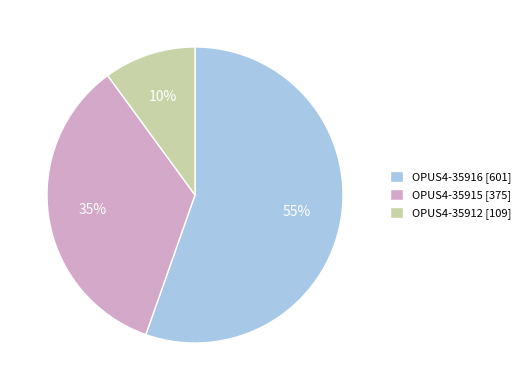

To the nearest percent, what percentage of the pie is OPUS4-35915?

35%